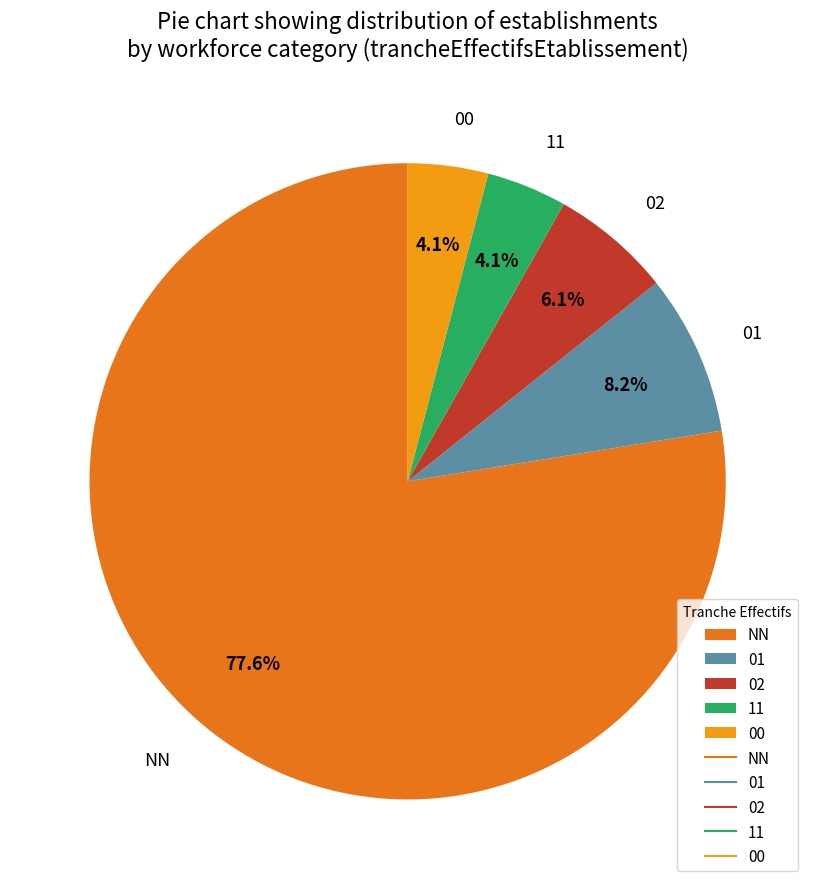

How many slices are in this pie chart?

5